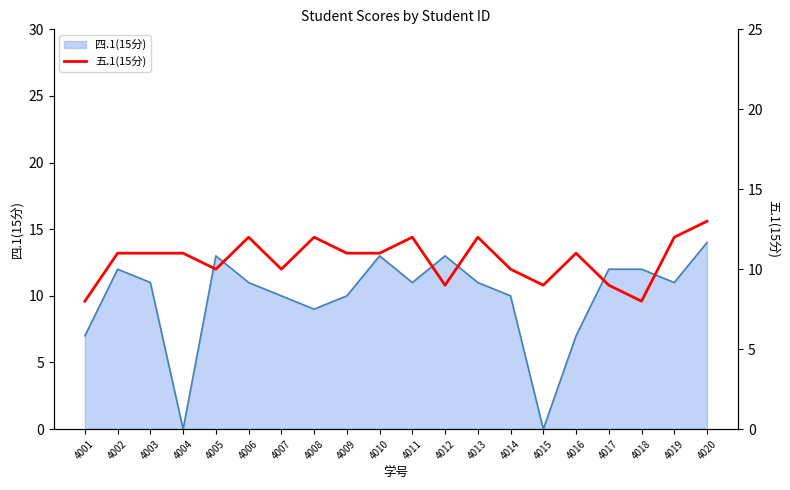

What is the highest value of the 四.1(15分) series?

14